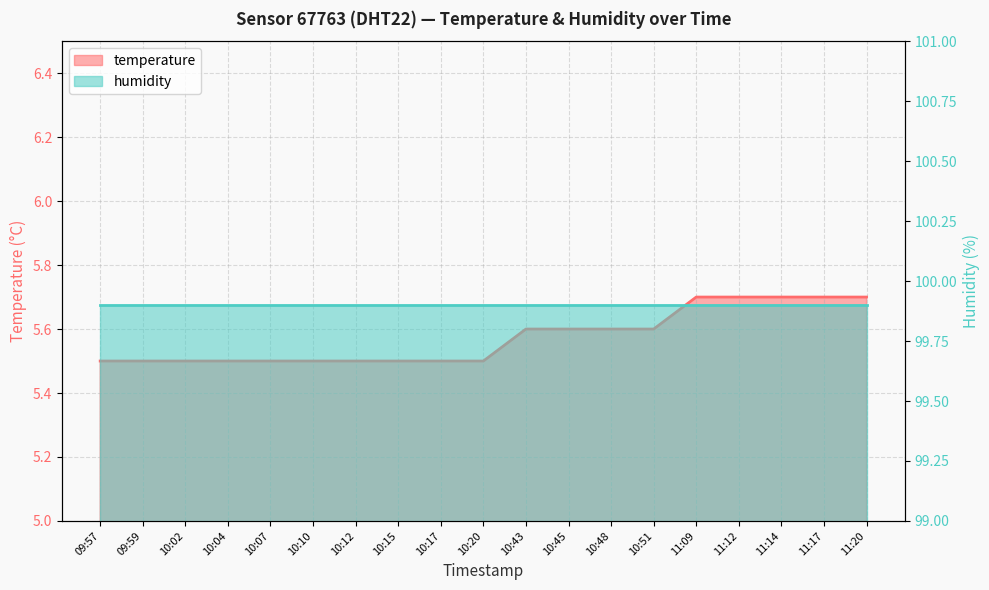

Is it true that the value at 09:57 is 9.2?

False